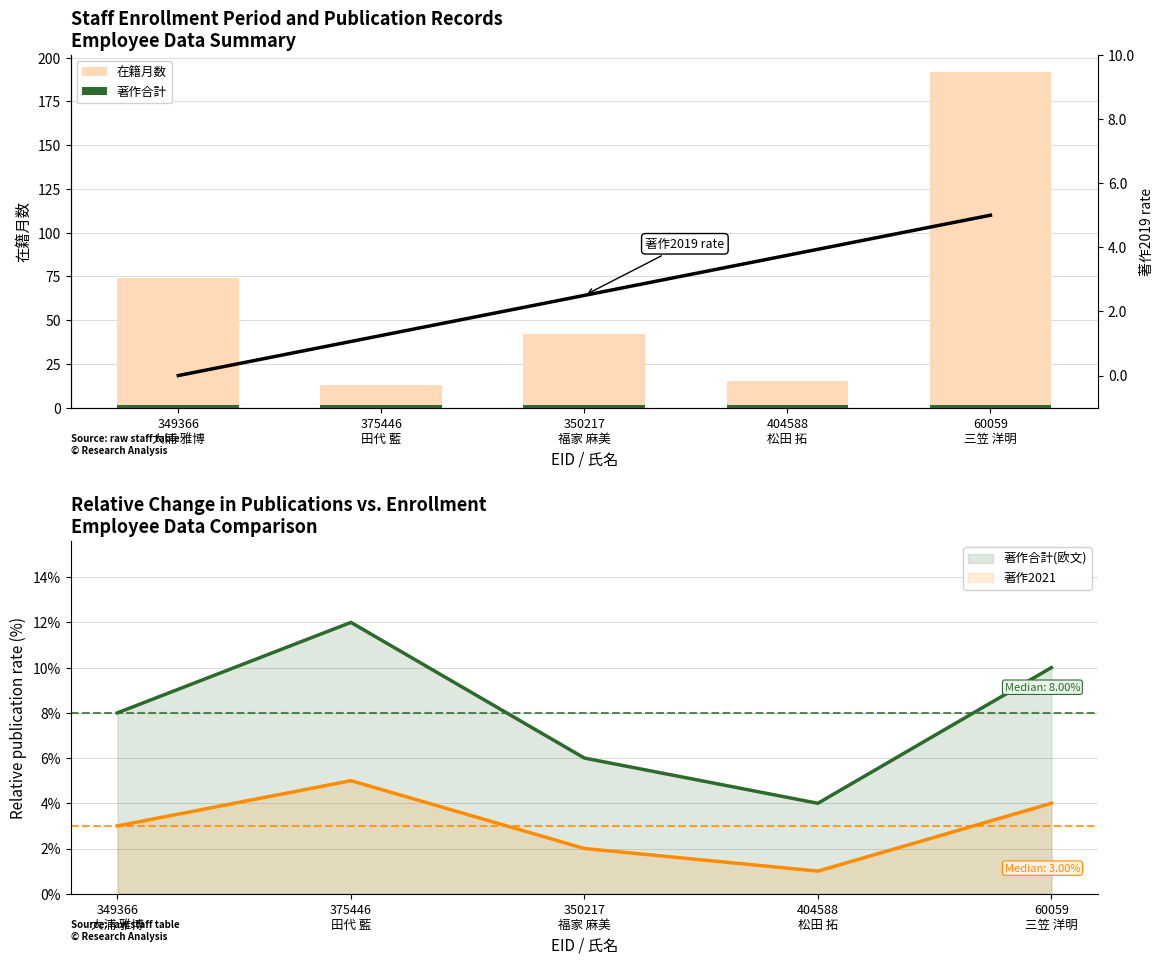

Which series changed the most between 349366
大浦 雅博 and 350217
福家 麻美?

在籍月数